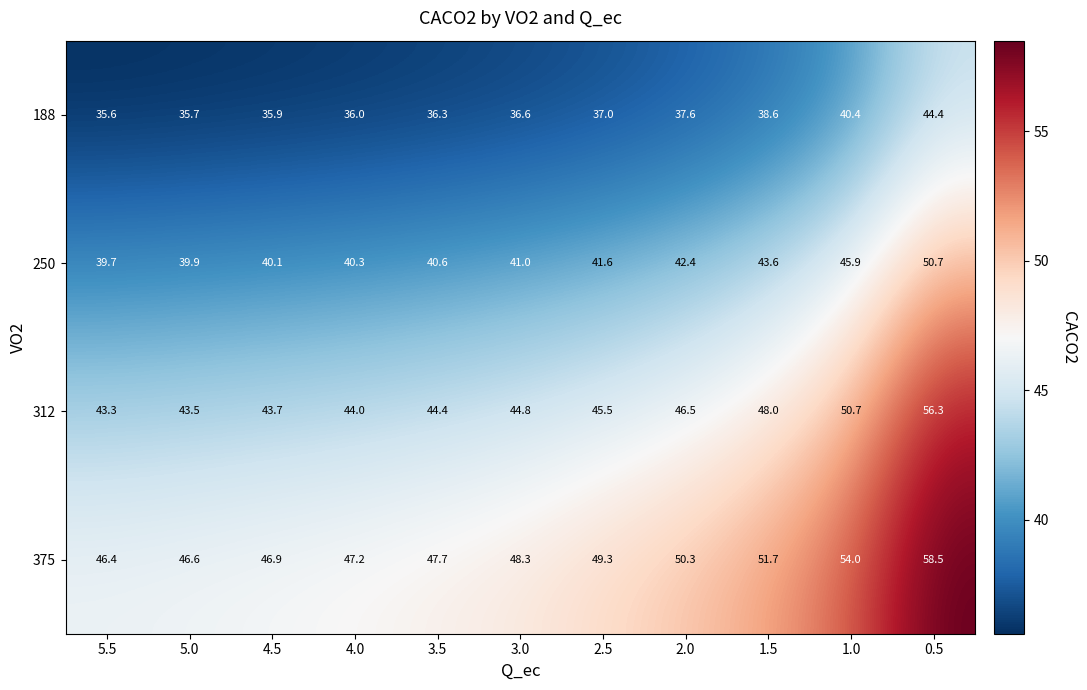

How many distinct data groups are displayed?

4